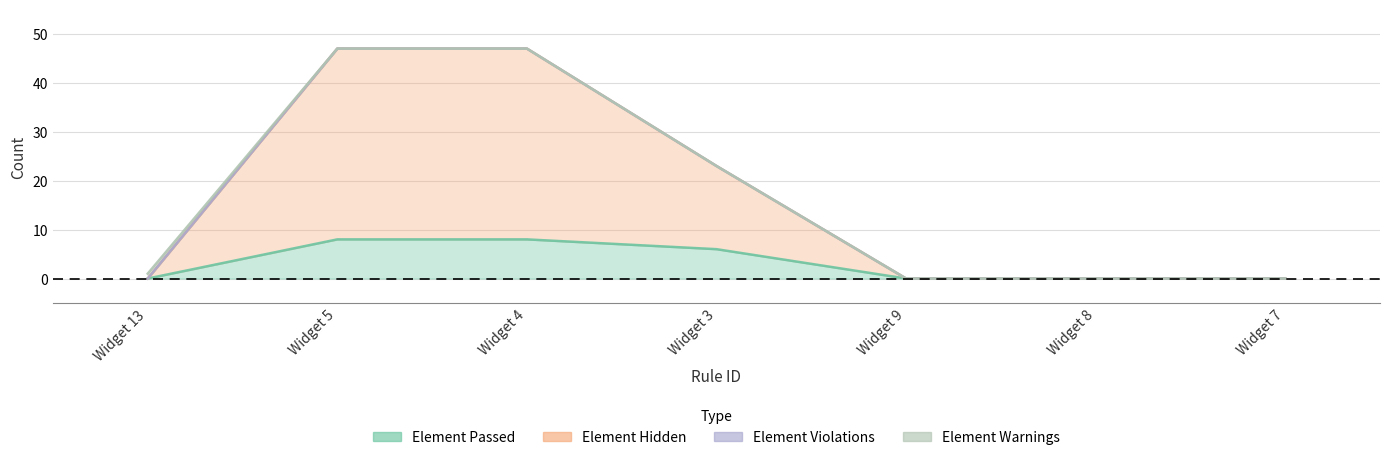

What is the value of the Element Hidden point at the 3rd from the left?

47